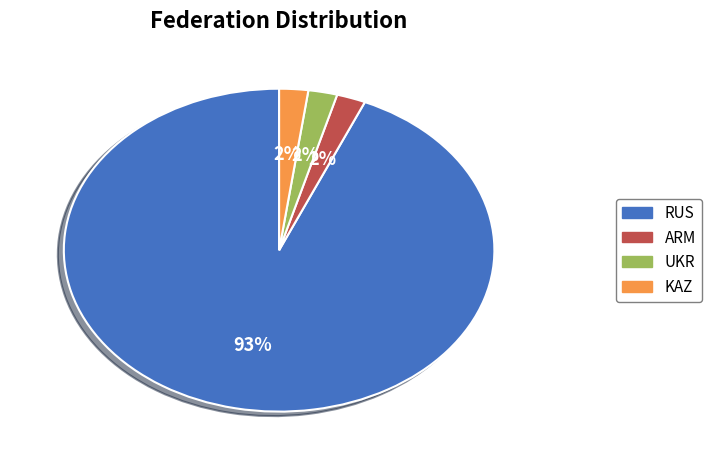

True or false: ARM accounts for 2% of the total.

True